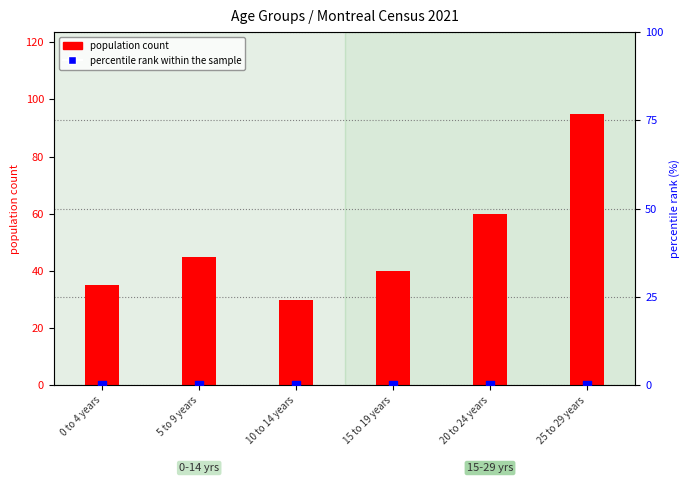

What are all the series names shown in the legend?

population count, percentile rank within the sample